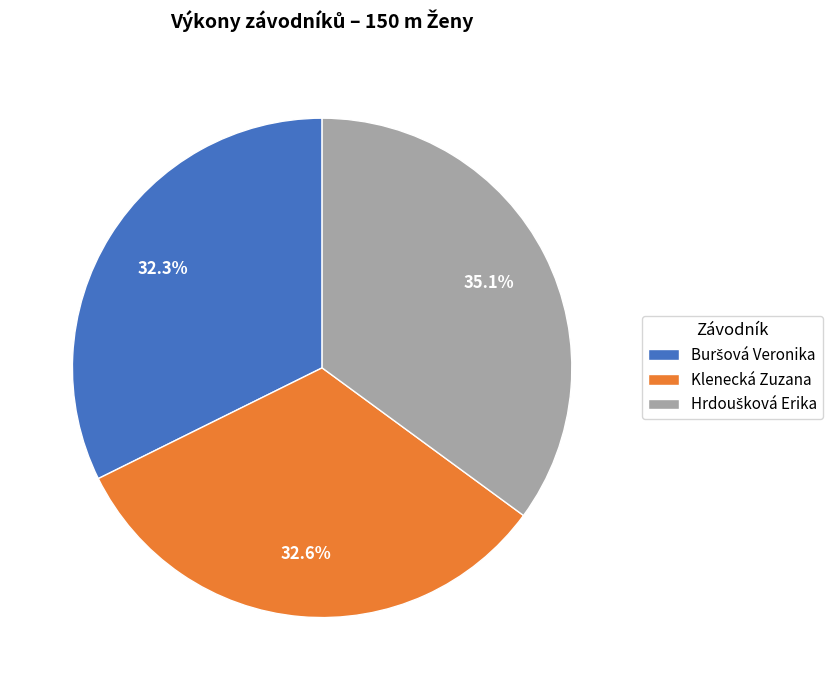

How much of the chart is everything except Klenecká Zuzana?

67.4%